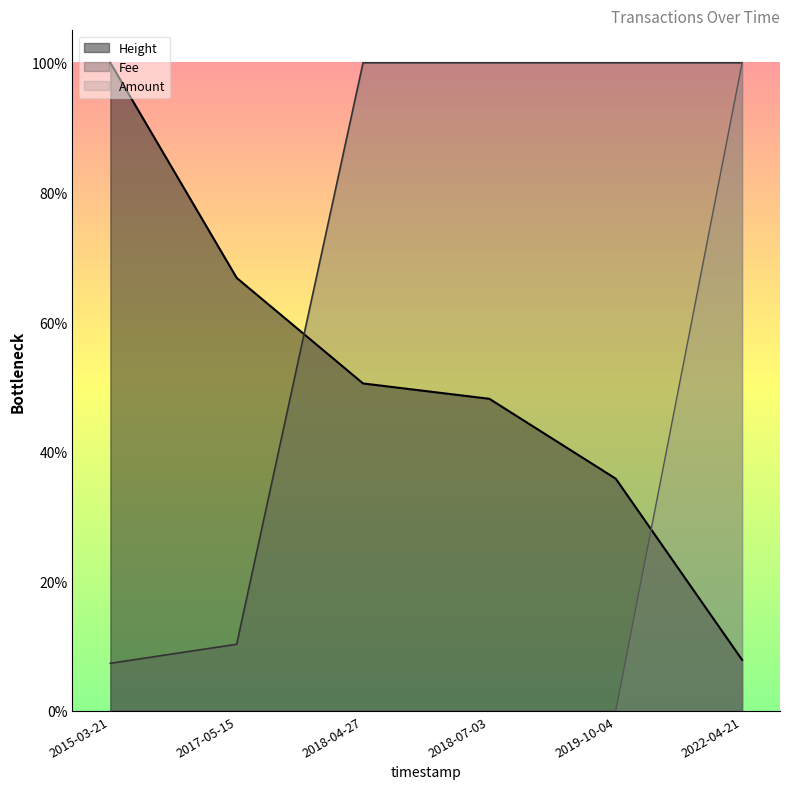

What is the difference between the maximum and minimum values in the Height series?

0.9